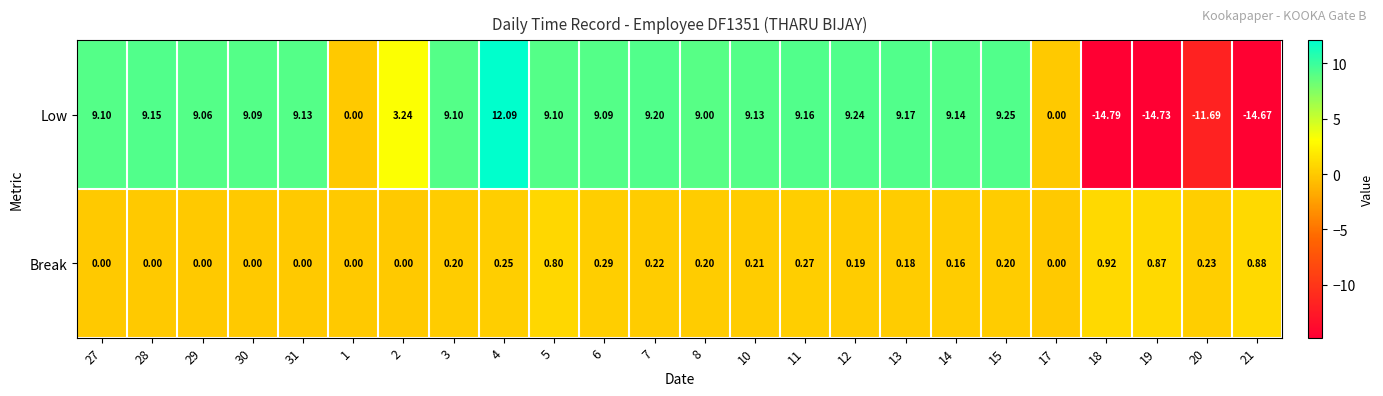

Which series has the widest spread of values?

Low